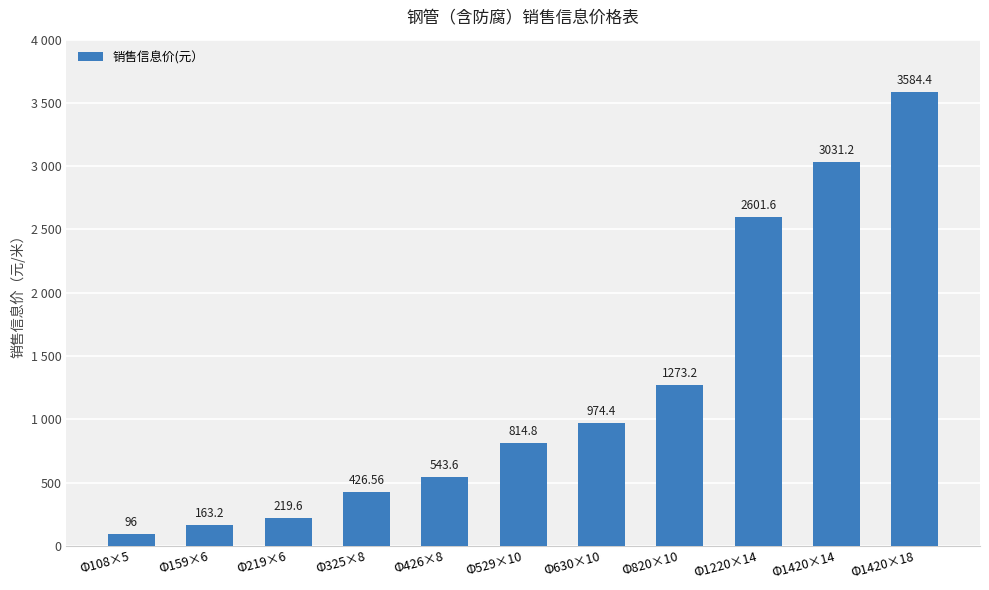

Where is the data nearest to the value 1840?

Φ820×10